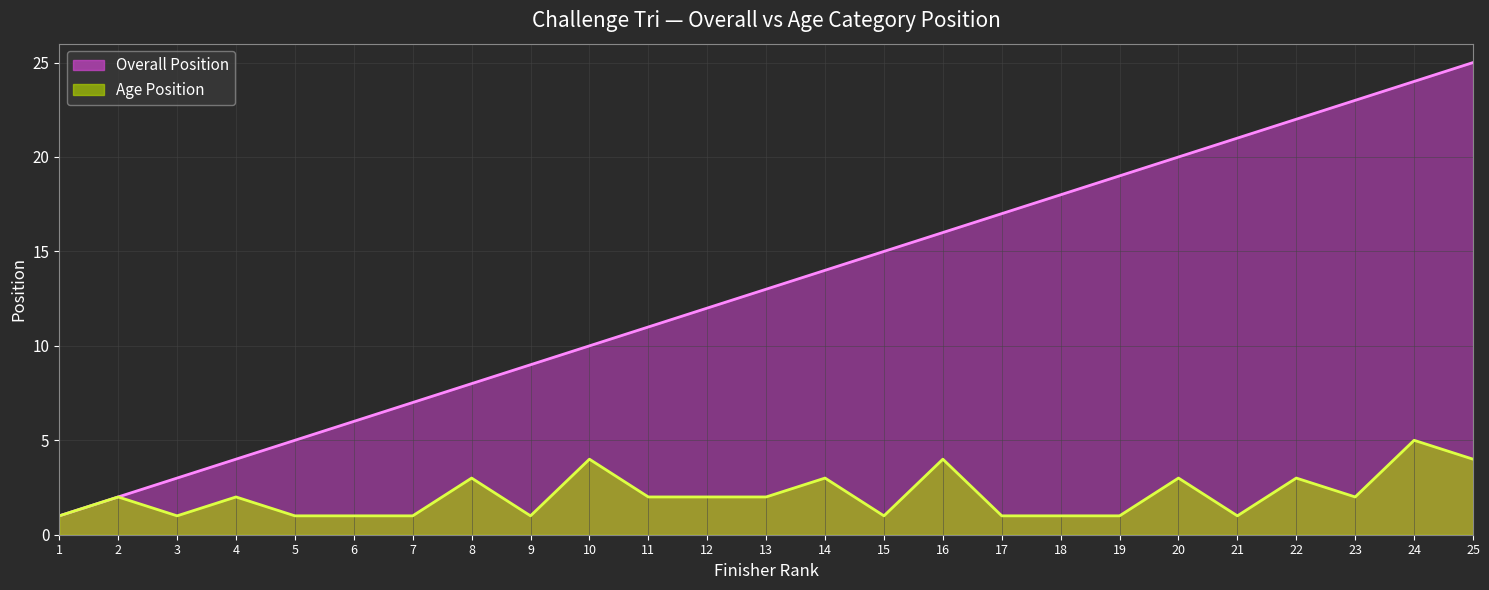

True or false: Overall Position has a value of 11 at 21.

False